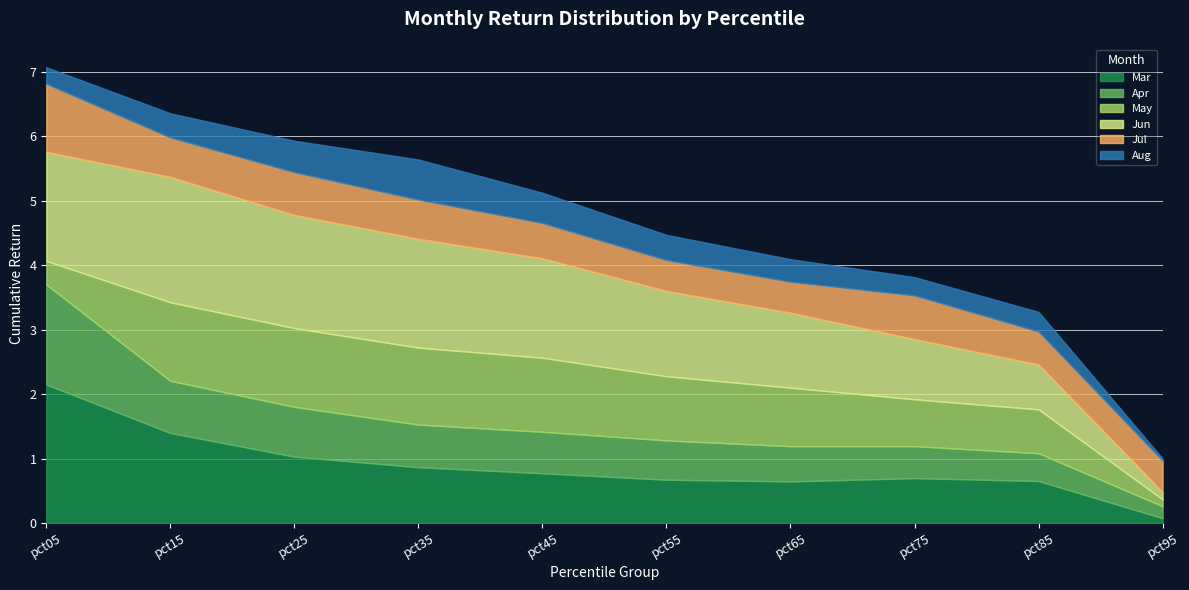

The May series shows 1.0 at pct55. True or false?

True